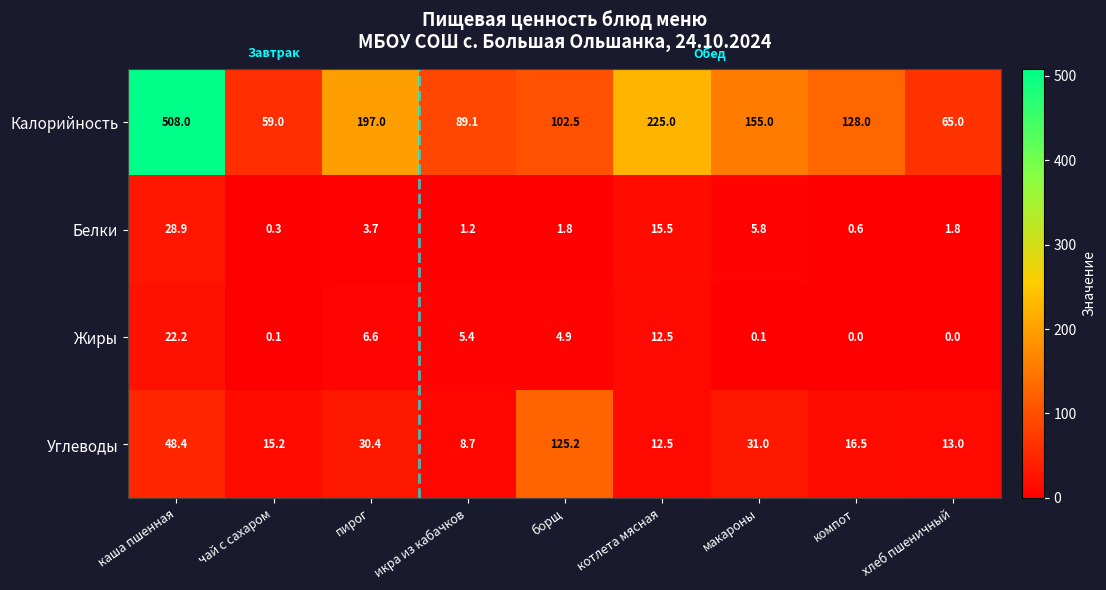

The value of Углеводы at каша пшенная is 48.4. True or false?

True